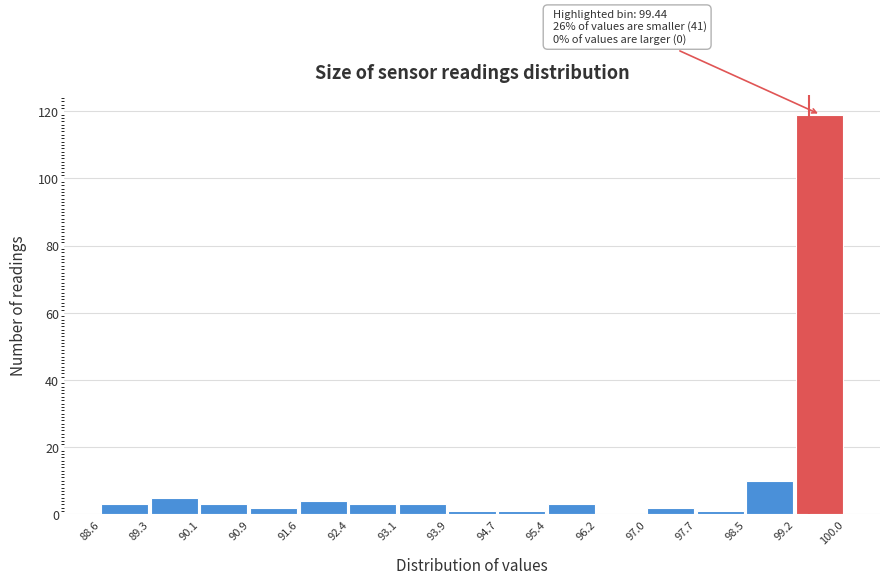

Which range on the x-axis has the tallest bar?

99.2 to 100.0